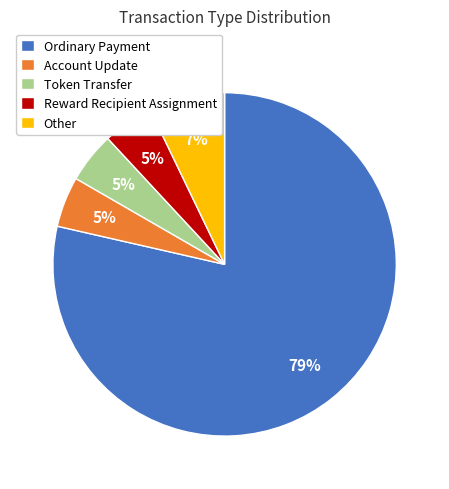

How many slices are in this pie chart?

5